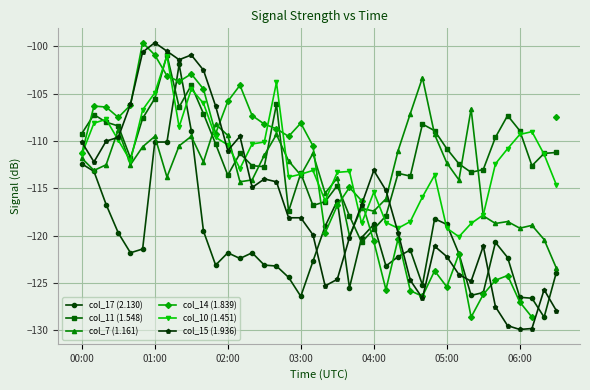

The col_15 (1.936) series shows -113.1 at 04:00. True or false?

True